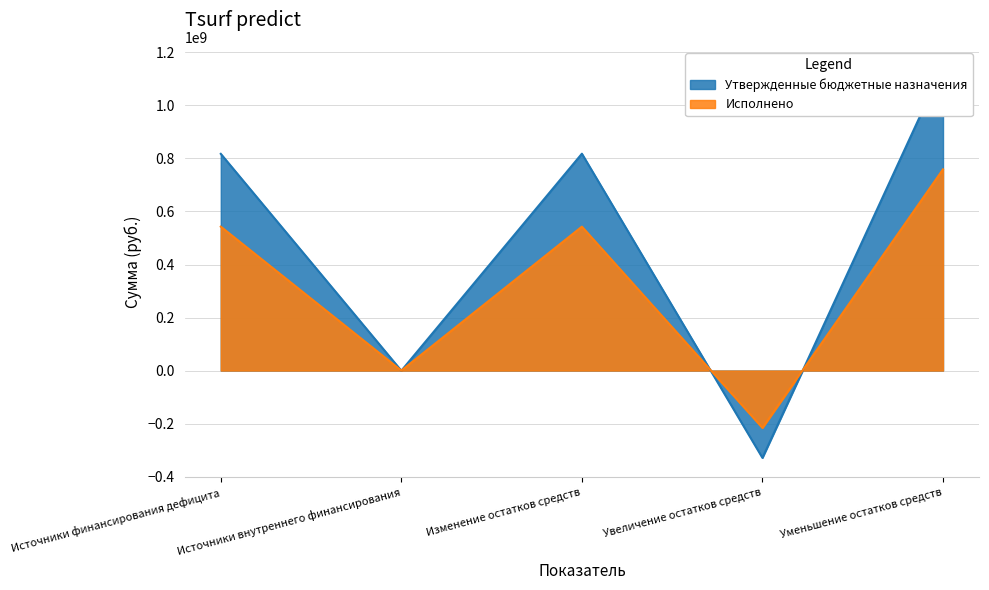

Which series has the largest total across all categories?

Утвержденные бюджетные назначения